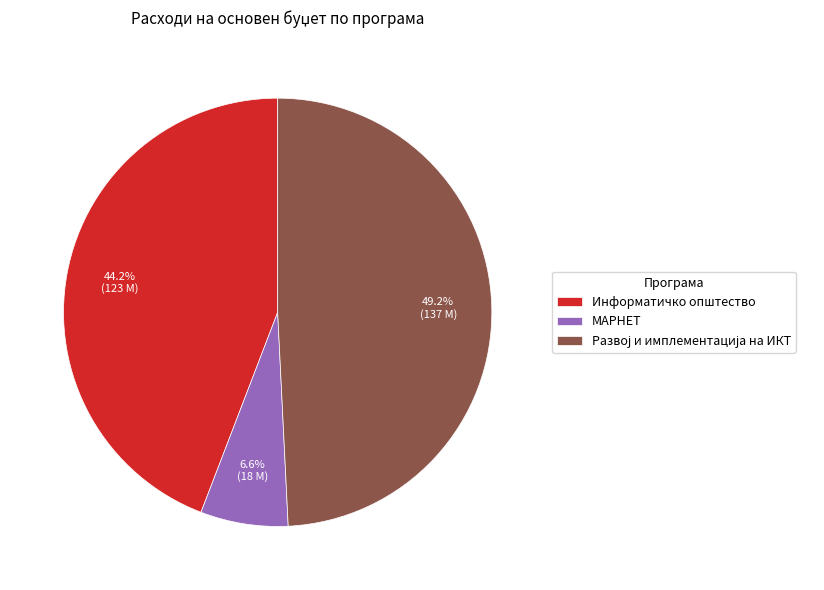

Count the number of slices in the pie.

3